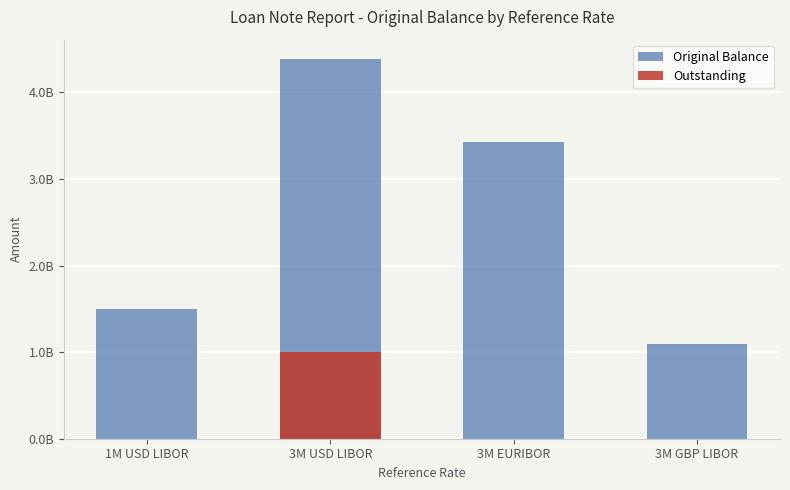

What is the difference between the highest and lowest values at 1M USD LIBOR?

1500000000